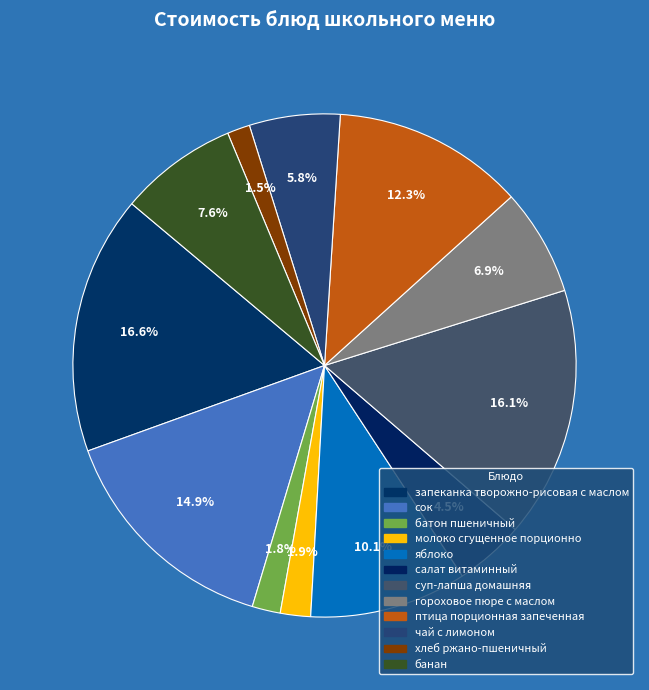

How many slices are in this pie chart?

12